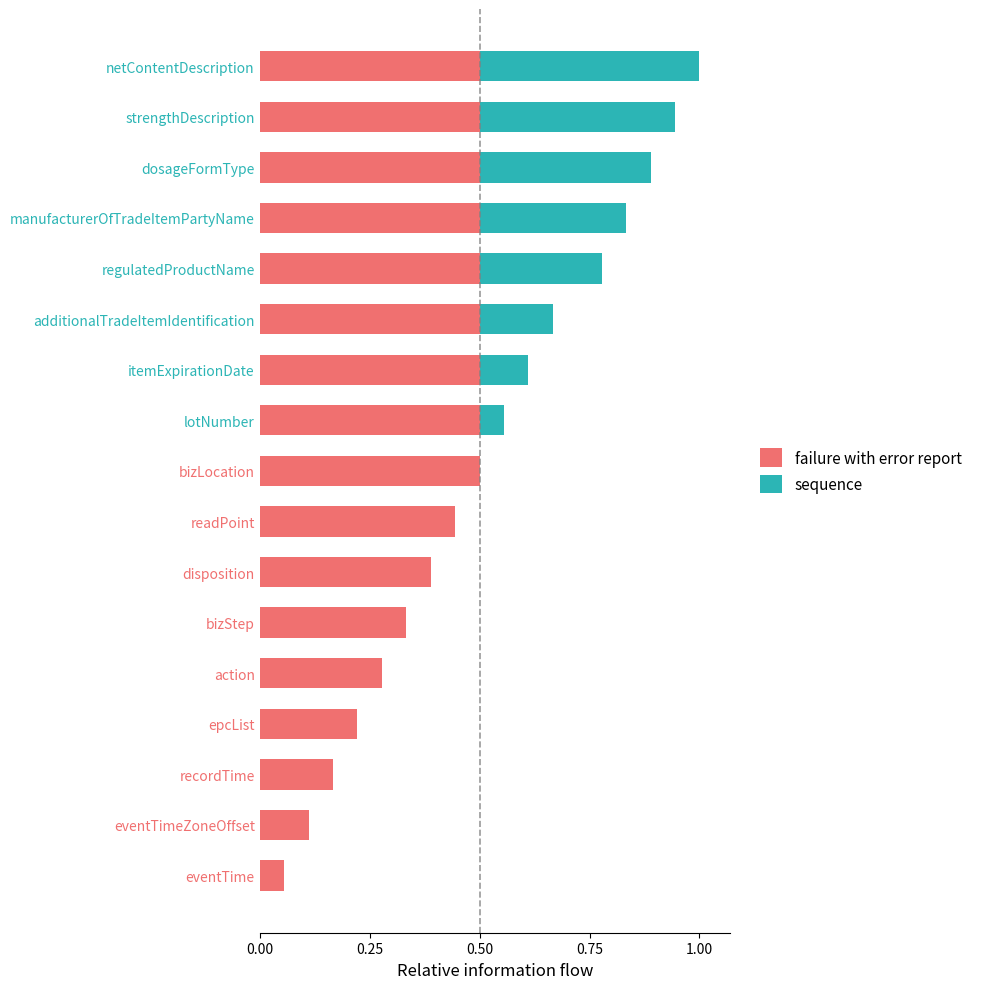

At which category is the sum across all series the highest?

netContentDescription